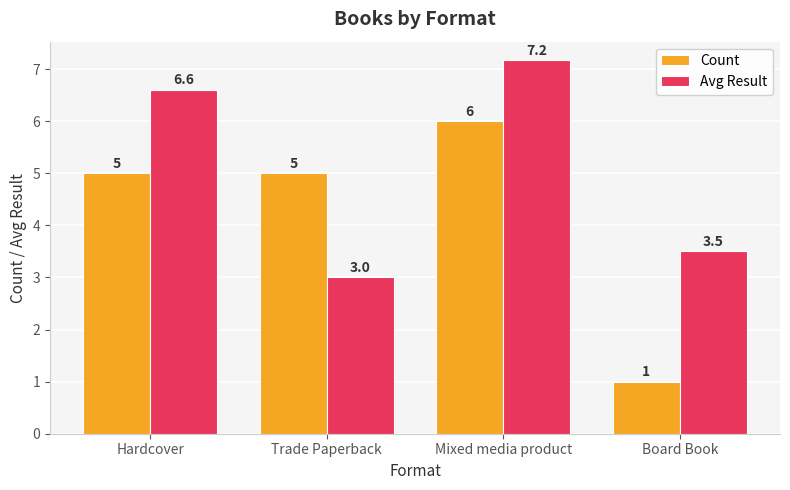

Which series changed the most between Hardcover and Trade Paperback?

Avg Result